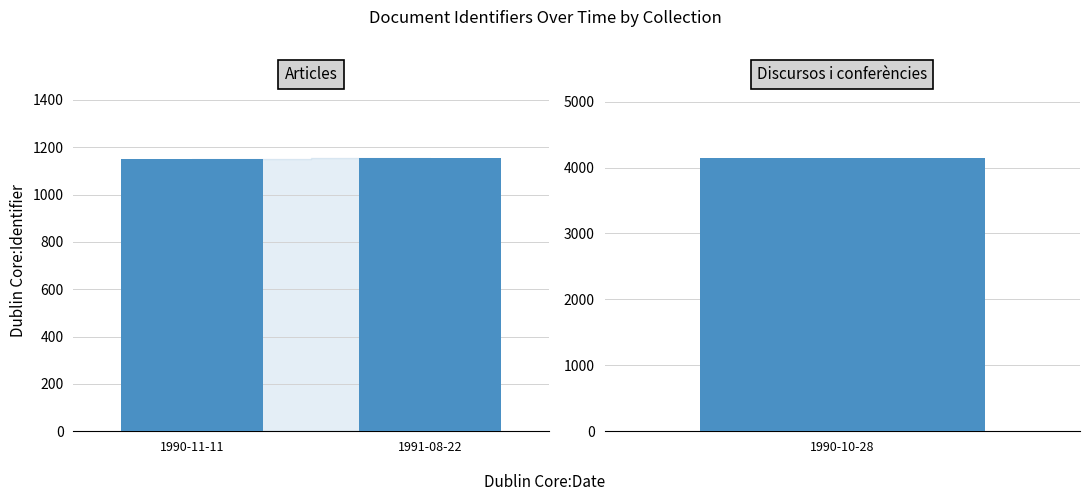

What value does the data have at 1990-11-11?

1149